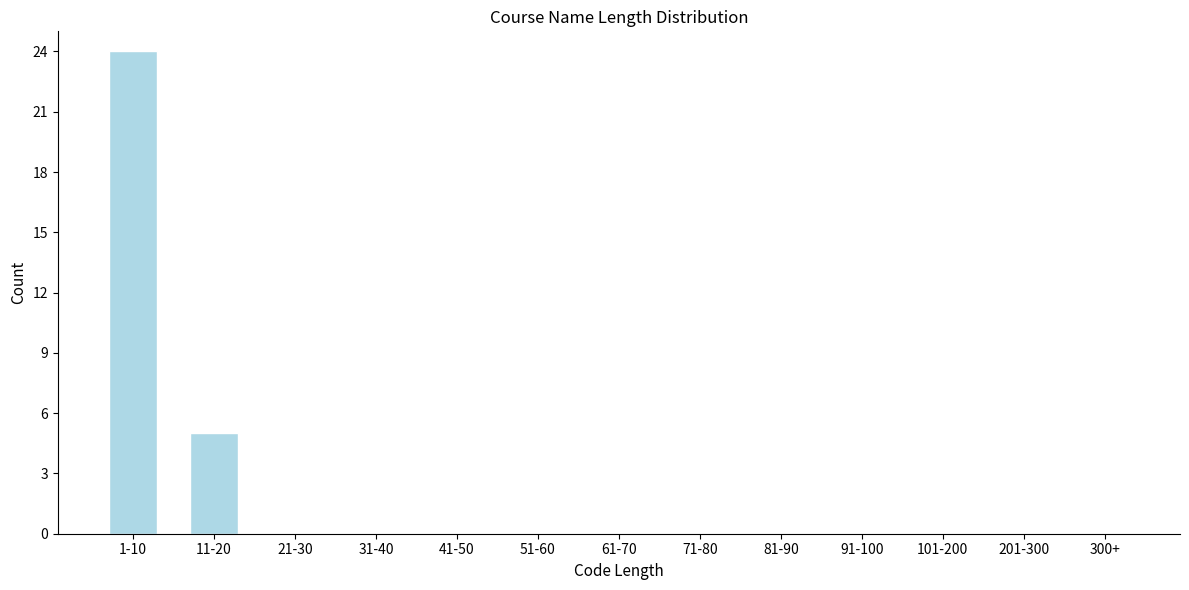

Where is the data nearest to the value 12?

11-20